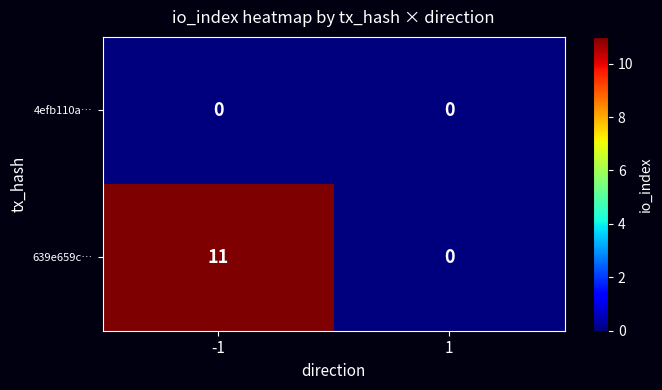

What is the greatest value displayed?

11